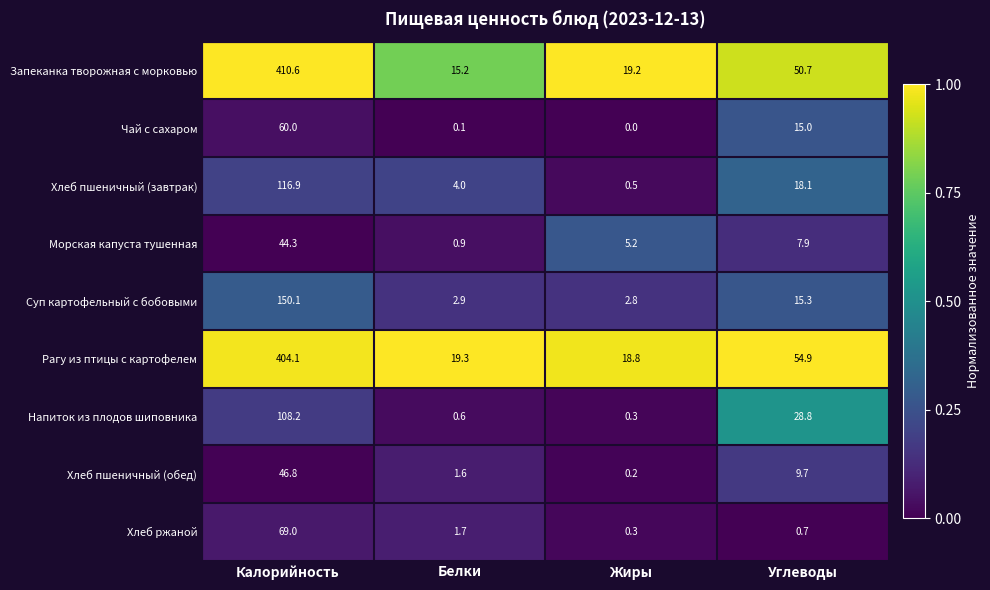

At Калорийность, list the series in order from largest to smallest.

Запеканка творожная с морковью, Рагу из птицы с картофелем, Суп картофельный с бобовыми, Хлеб пшеничный (завтрак), Напиток из плодов шиповника, Хлеб ржаной, Чай с сахаром, Хлеб пшеничный (обед), Морская капуста тушенная